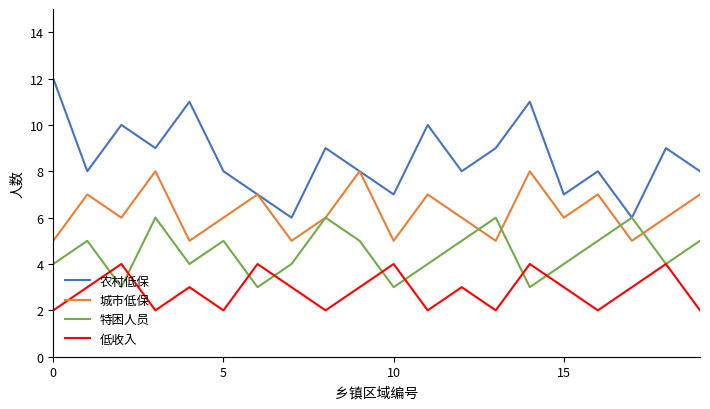

What is the highest value of the 农村低保 series?

12